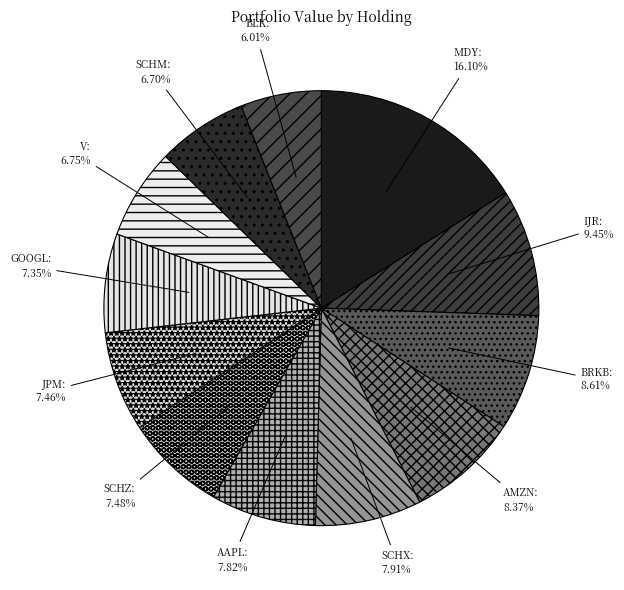

To the nearest percent, what is the difference between the SCHM and JPM slice percentages?

1%